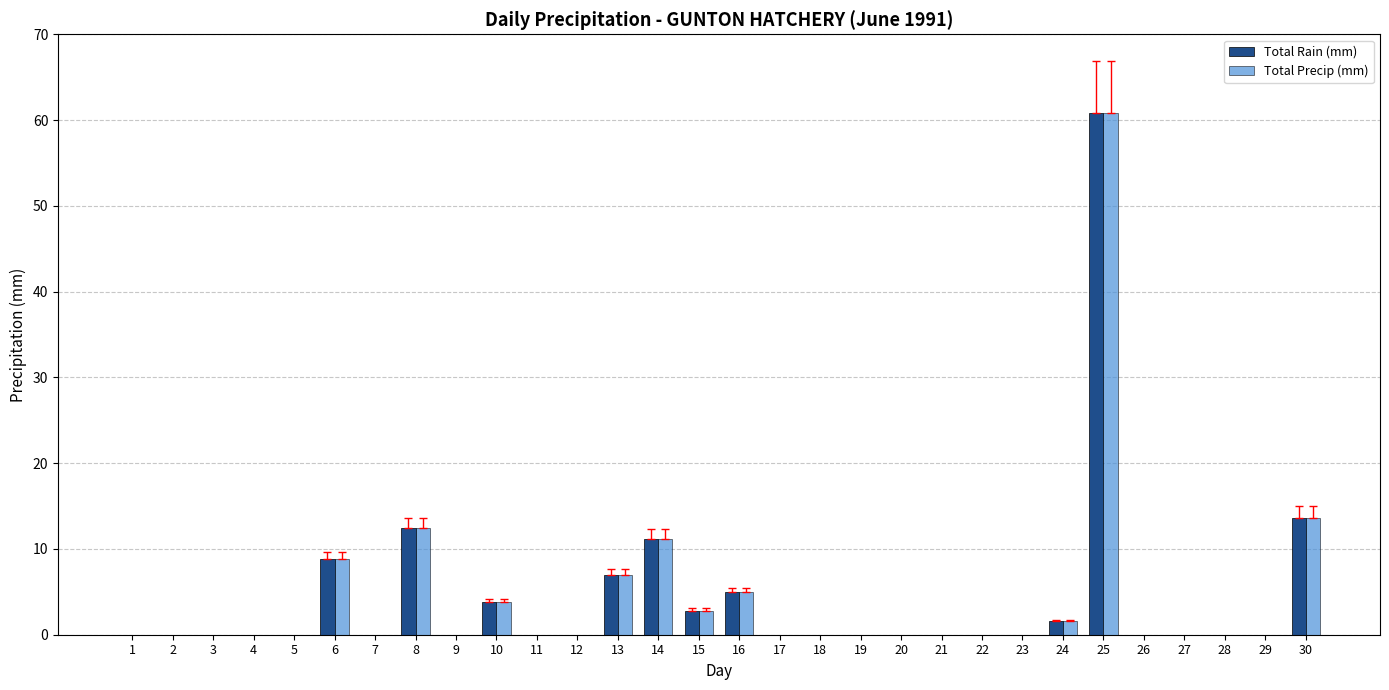

At which category is the sum across all series the highest?

25